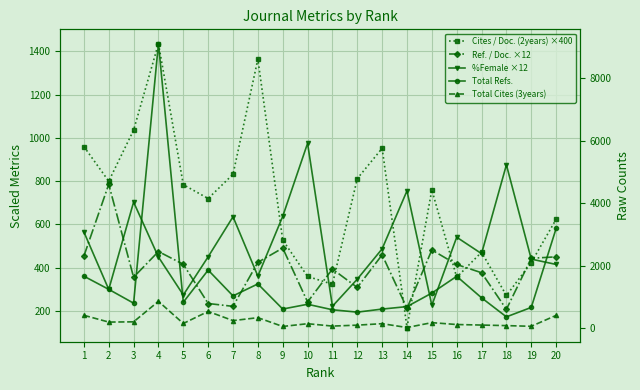

How many data points does each series have?

20